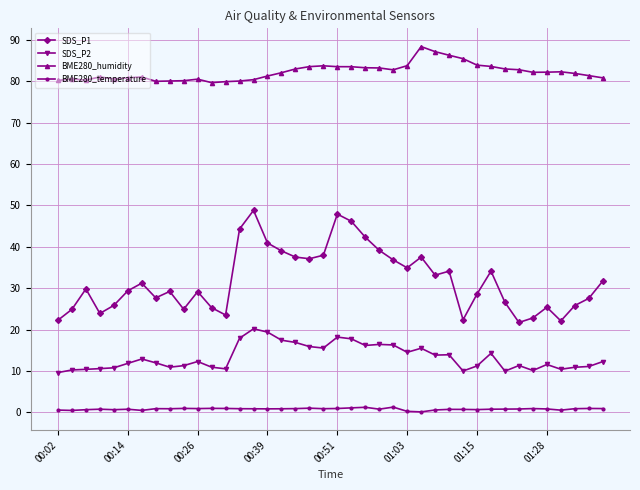

What is the sum of all BME280_humidity values?

3289.1